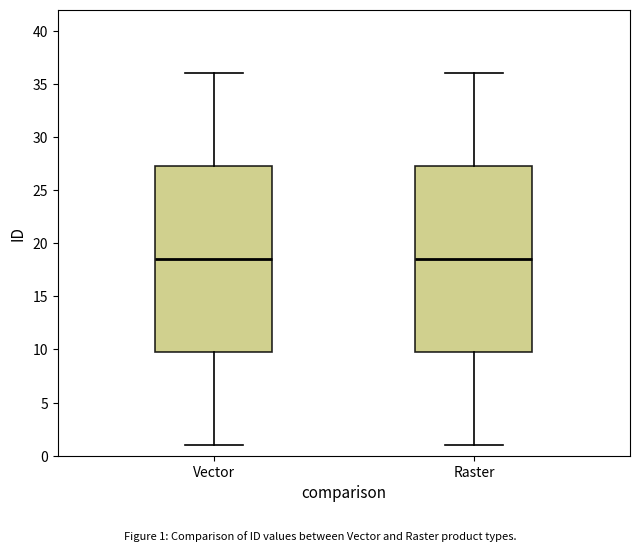

Reading left to right, transcribe this box plot: for each box, give where its median line is, the range the box spans, and where its two whiskers end, as read against the y-axis. The values are not printed on the chart, so give them approximately, as read against the axis.

Vector: median 18.5, box 10.0 to 27.5, whiskers 1.0 to 36.0
Raster: median 18.5, box 10.0 to 27.5, whiskers 1.0 to 36.0